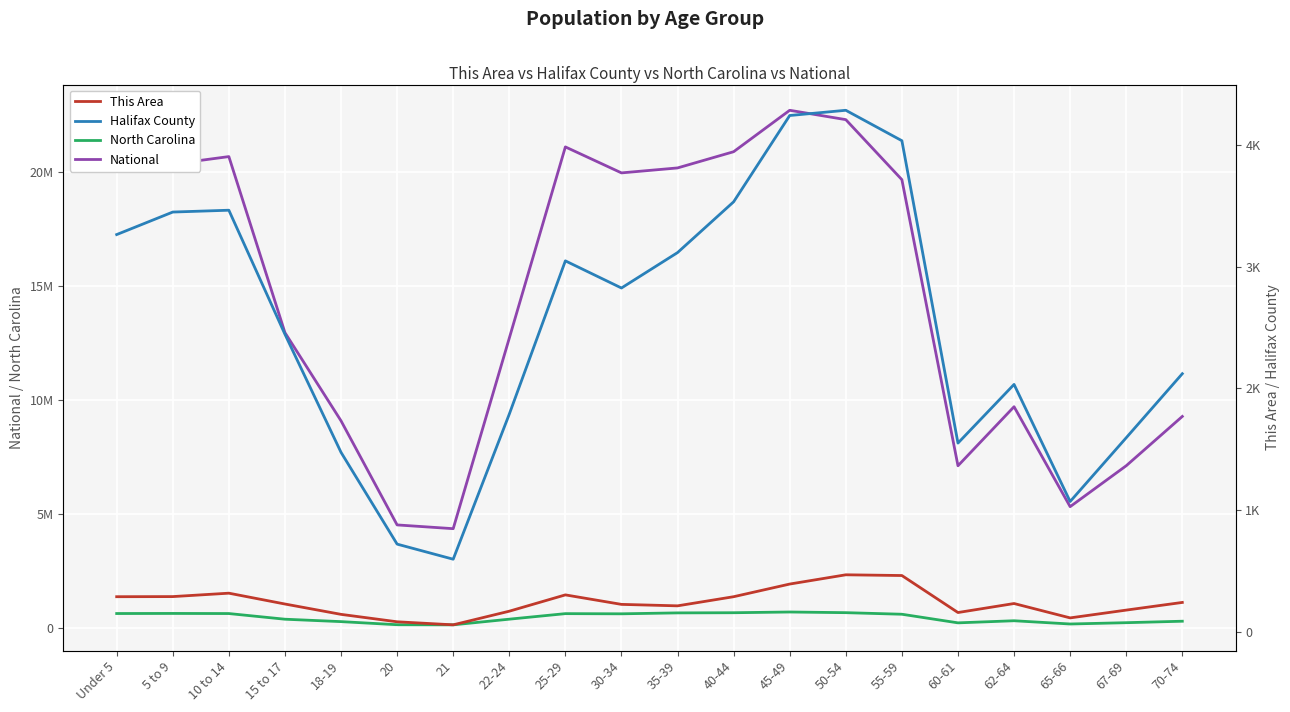

How many lines are shown in the chart?

4